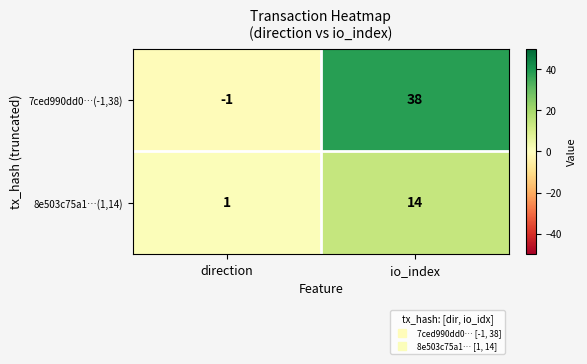

The value of 8e503c75a1…(1,14) at io_index is 6. True or false?

False